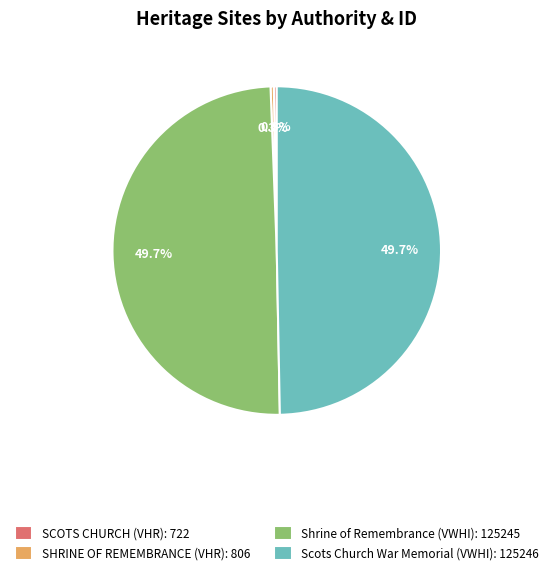

How much of the chart is everything except SHRINE OF REMEMBRANCE?

99.7%